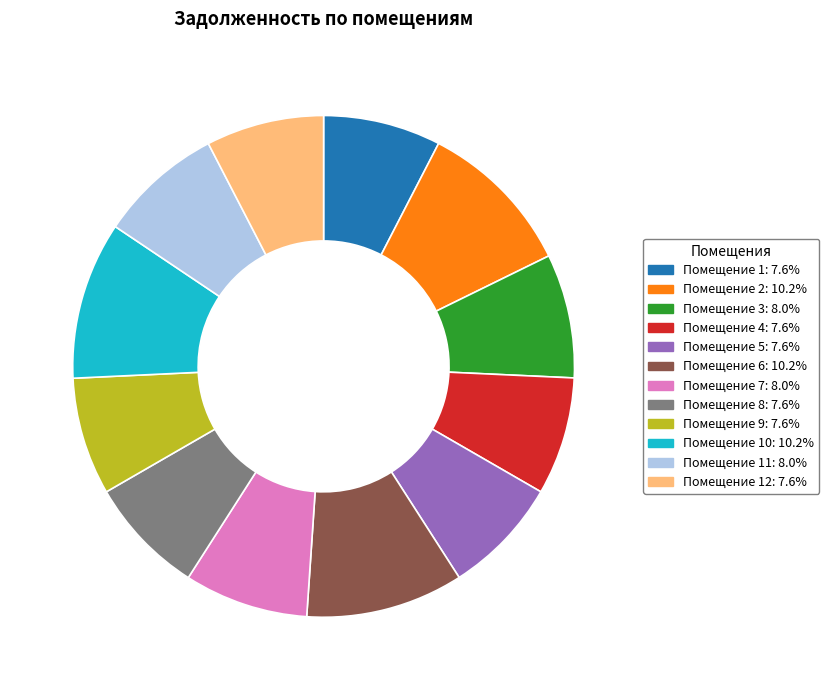

Is there a majority slice in this chart?

No